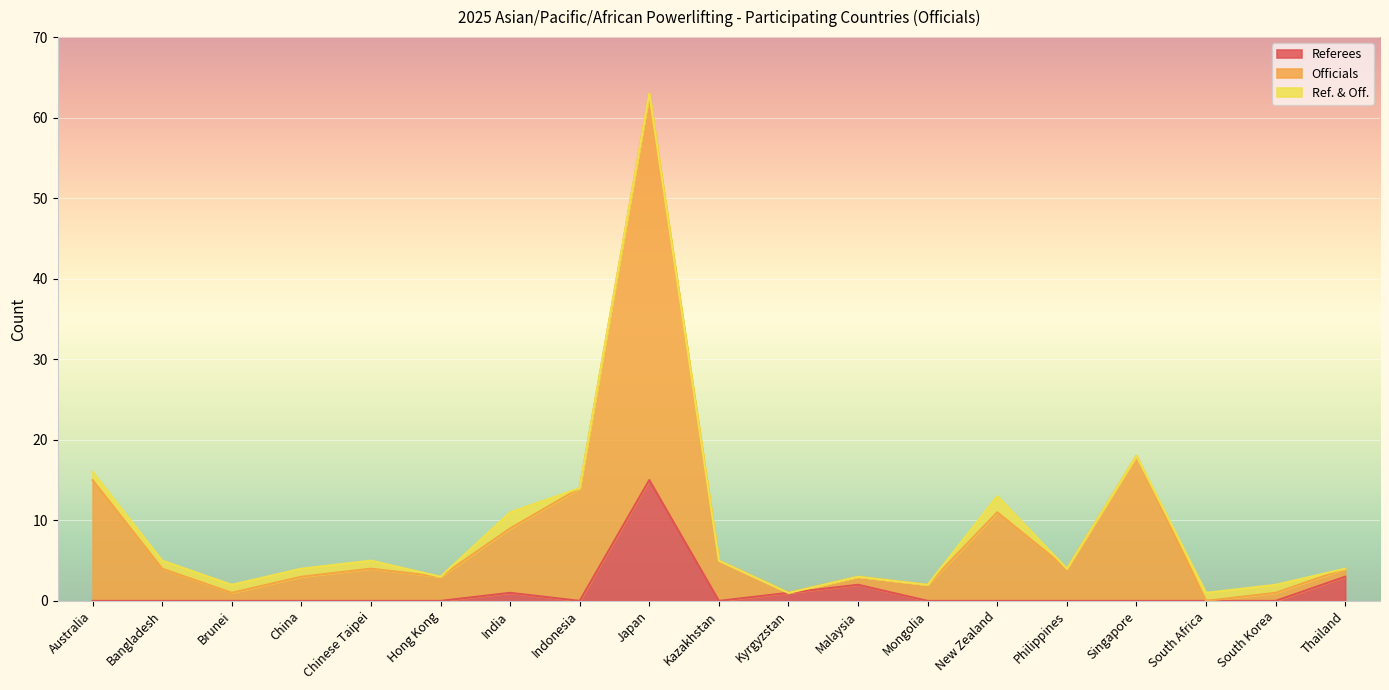

At which category is the sum across all series the highest?

Japan